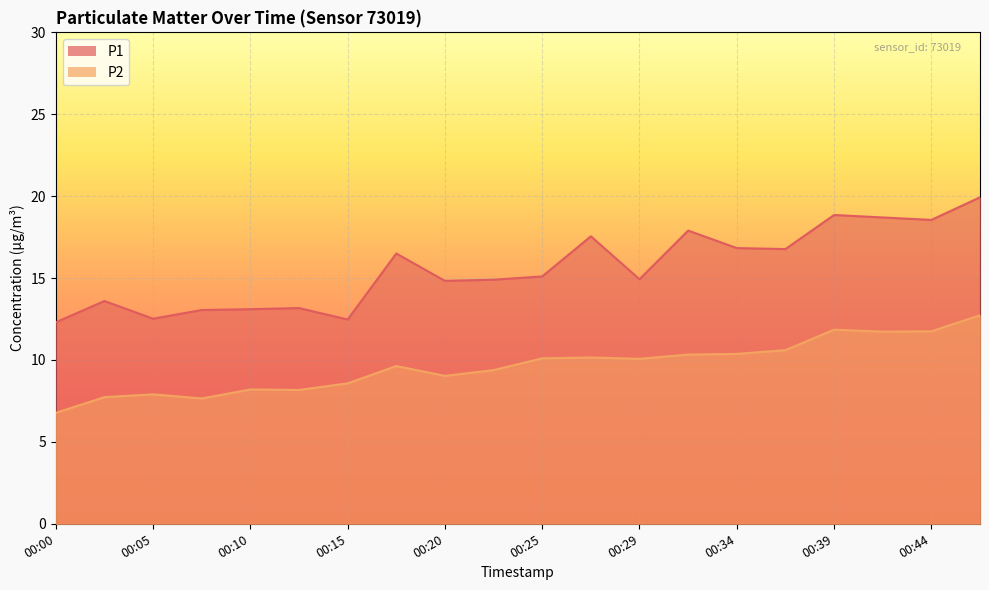

Reading left to right, extract all data points from this chart.

P1: 00:00=12.3	00:03=13.6	00:05=12.5	00:08=13.1	00:10=13.1	00:12=13.2	00:15=12.5	00:17=16.5	00:20=14.8	00:22=14.9	00:25=15.1	00:27=17.6	00:29=14.9	00:32=17.9	00:34=16.8	00:37=16.8	00:39=18.9	00:42=18.7	00:44=18.6	00:46=19.9
P2: 00:00=6.8	00:03=7.7	00:05=7.9	00:08=7.7	00:10=8.2	00:12=8.2	00:15=8.6	00:17=9.6	00:20=9.0	00:22=9.4	00:25=10.1	00:27=10.2	00:29=10.1	00:32=10.3	00:34=10.4	00:37=10.6	00:39=11.8	00:42=11.7	00:44=11.8	00:46=12.7